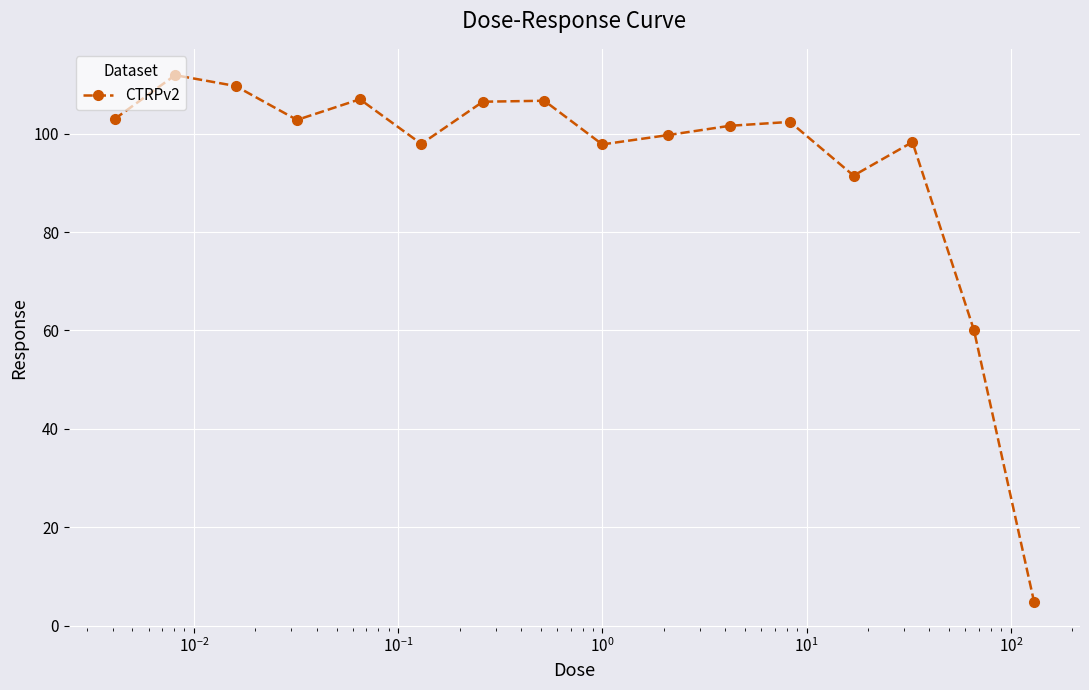

Is this an area chart (filled region under the line)?

No